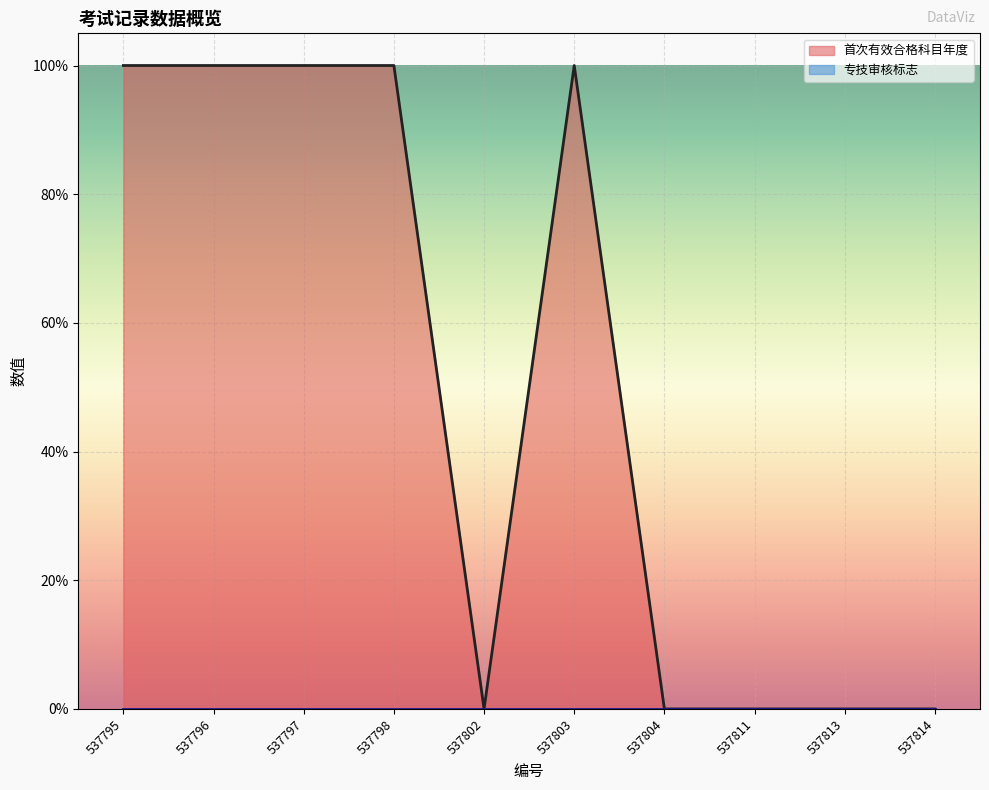

Which label corresponds to the smallest value in the chart?

537802